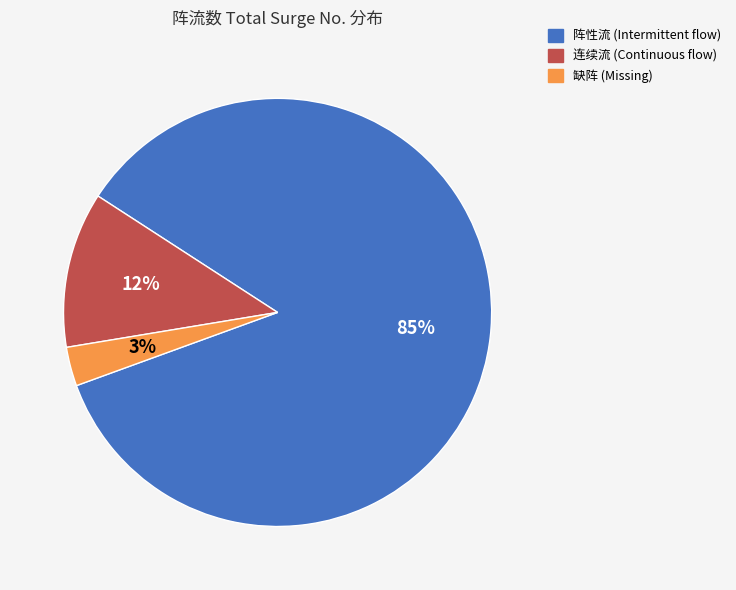

How many segments does this pie chart have?

3